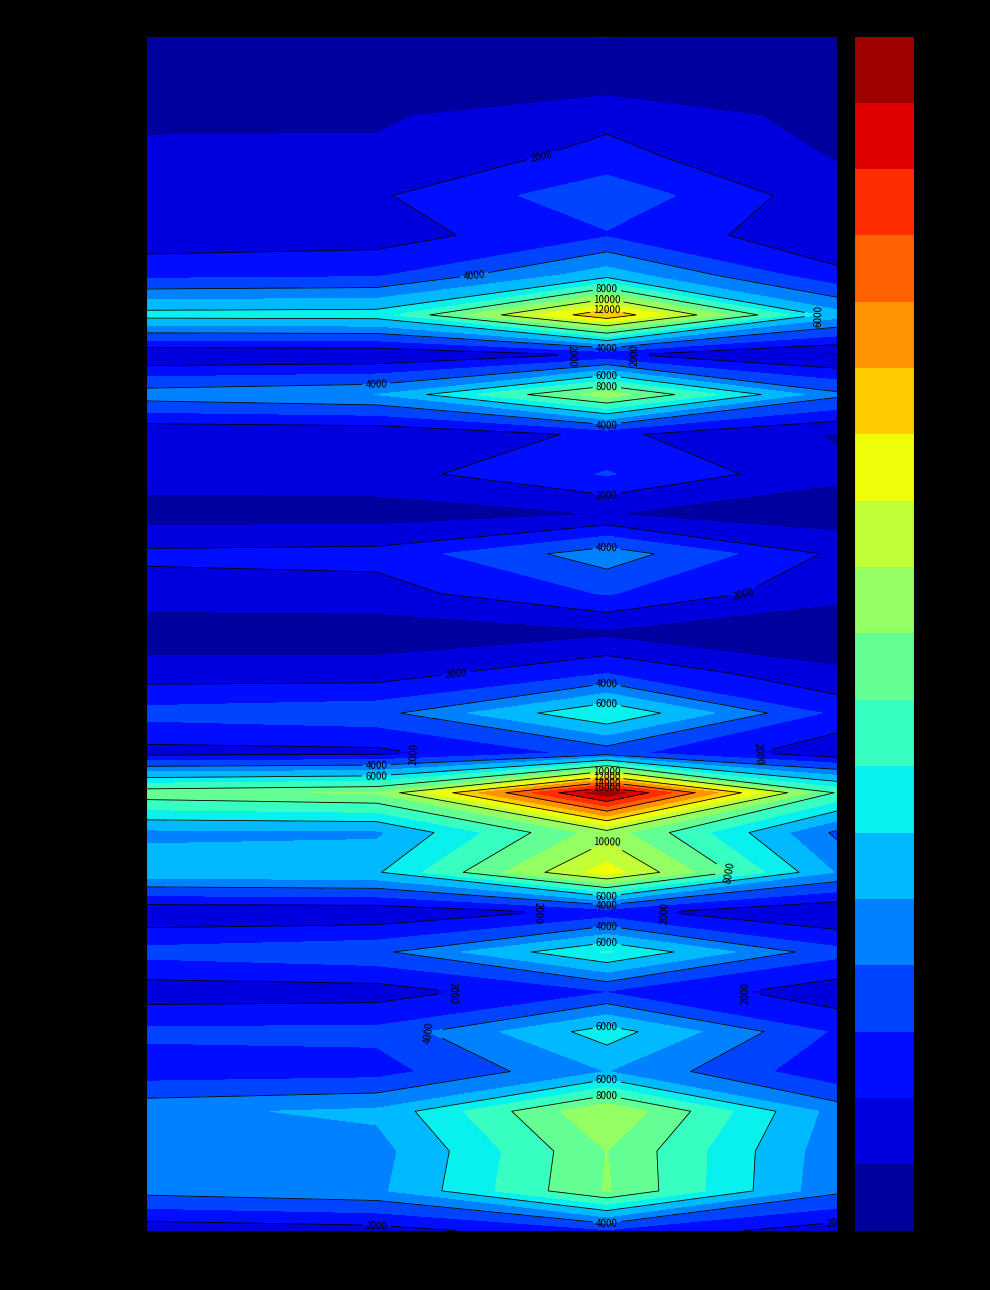

Count the number of categories in the chart.

4